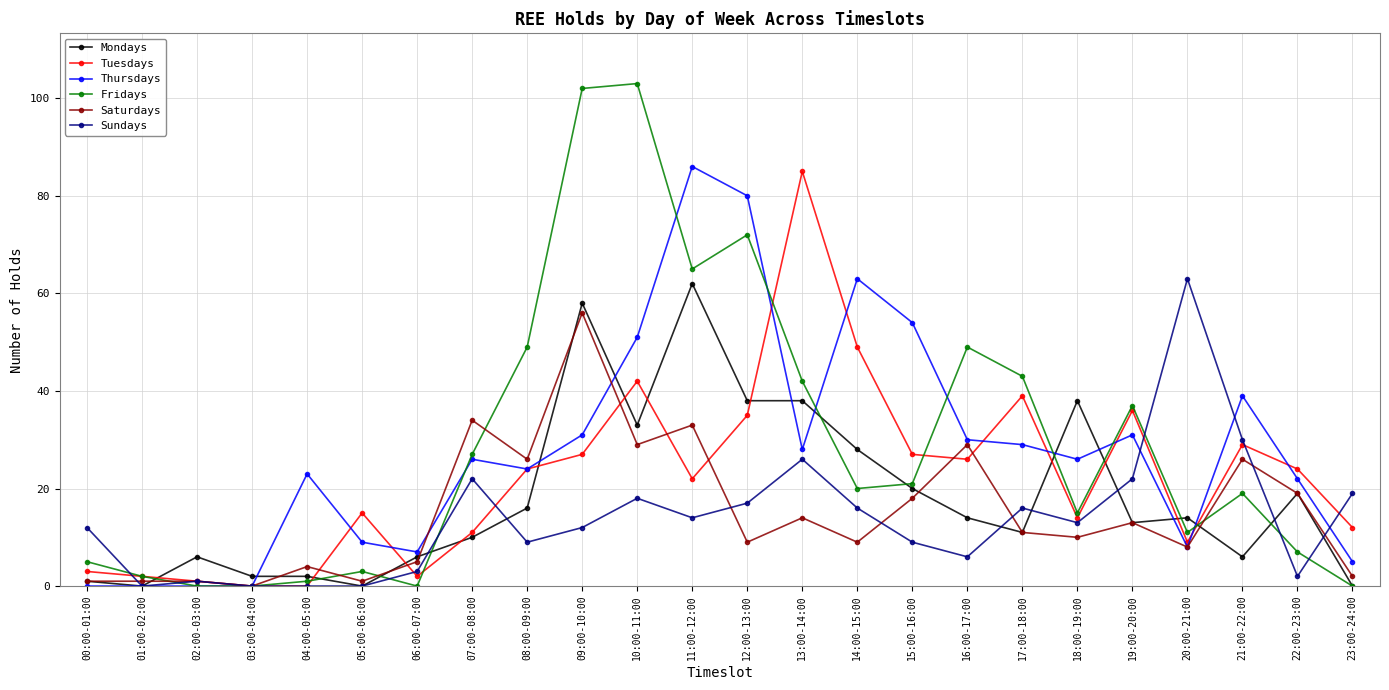

Is the value of Thursdays at 12:00-13:00 greater than the value of Mondays at 16:00-17:00?

Yes